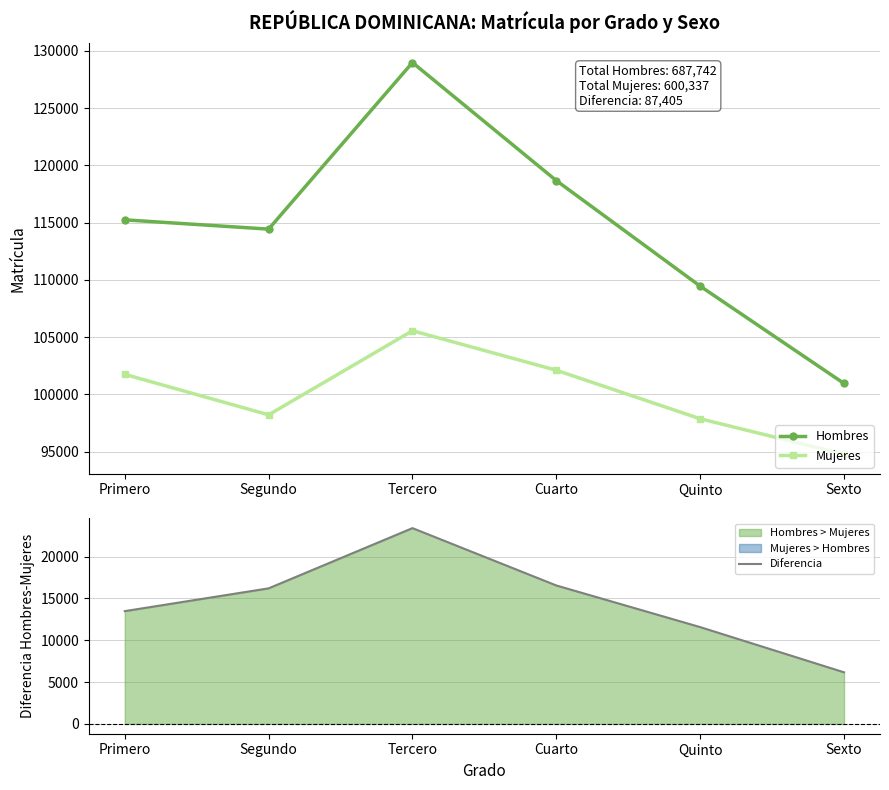

In Hombres, how many points are higher than both neighbors (excluding endpoints)?

1